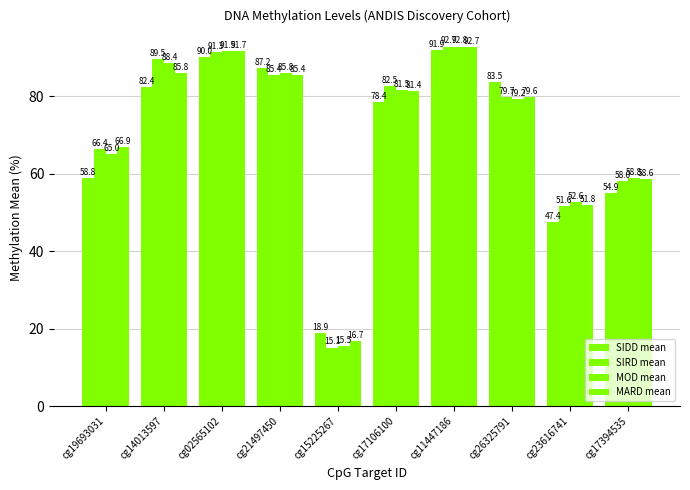

At which label does SIDD mean first exceed 82?

cg14013597